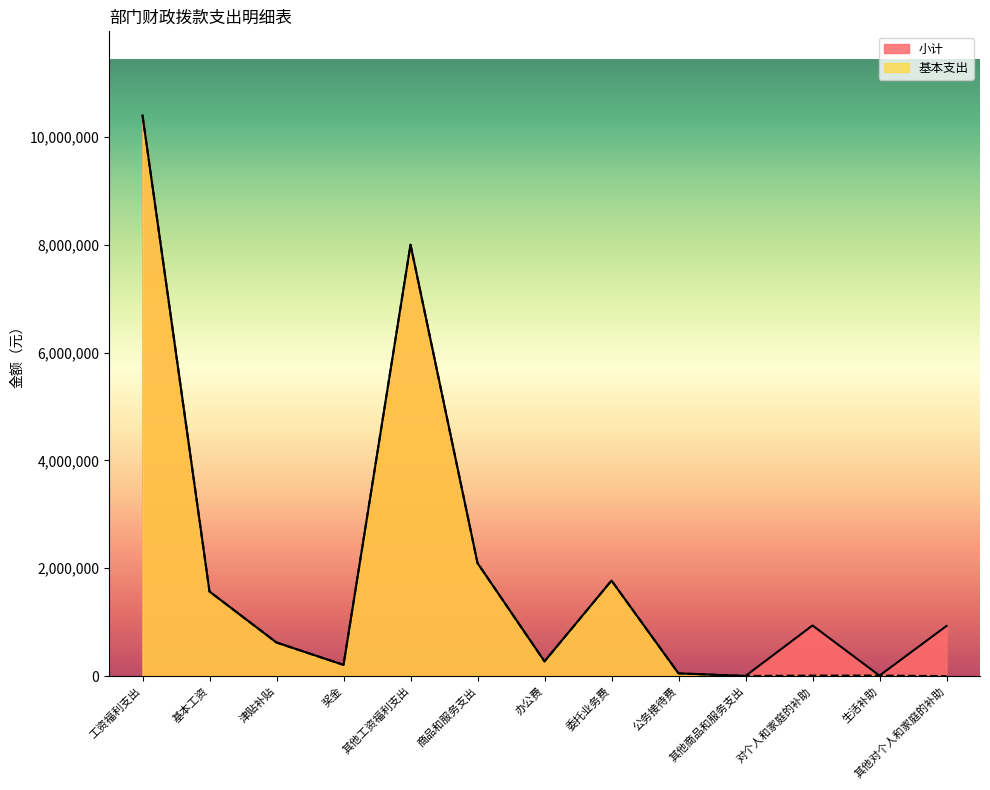

What is the total value across all series at 其他商品和服务支出?

4800.0